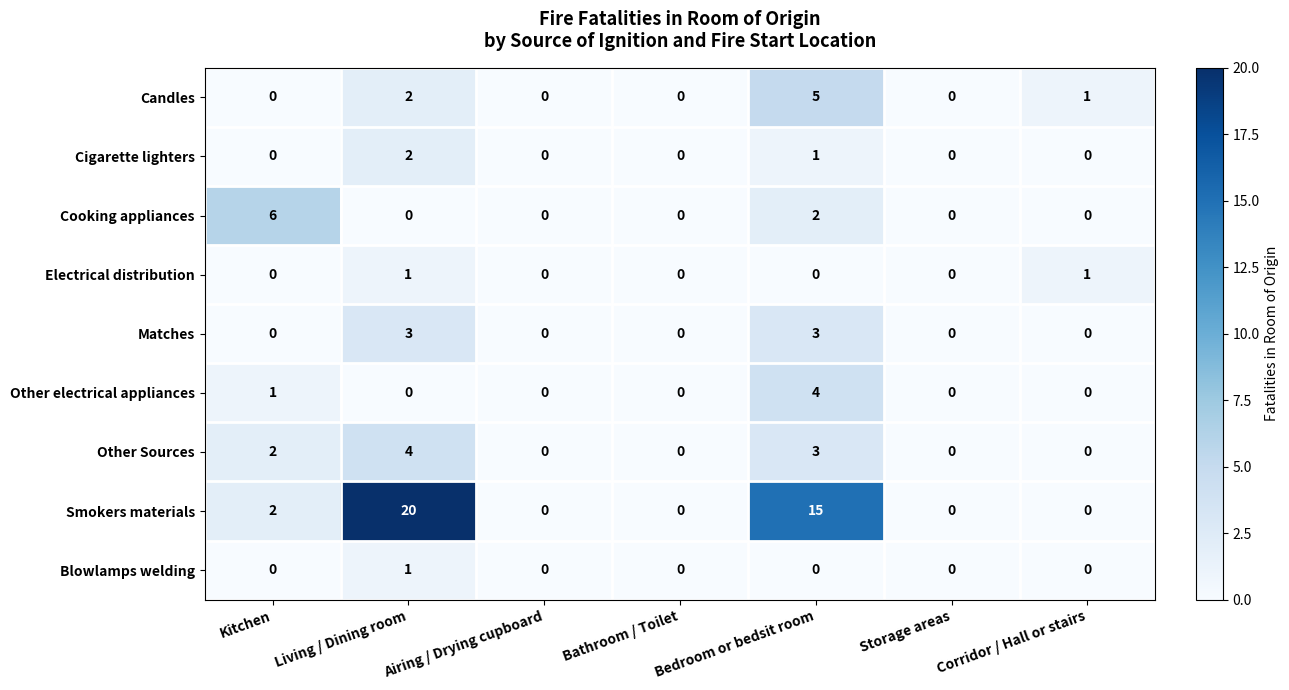

The value of Electrical distribution at Airing / Drying cupboard is 0. True or false?

True